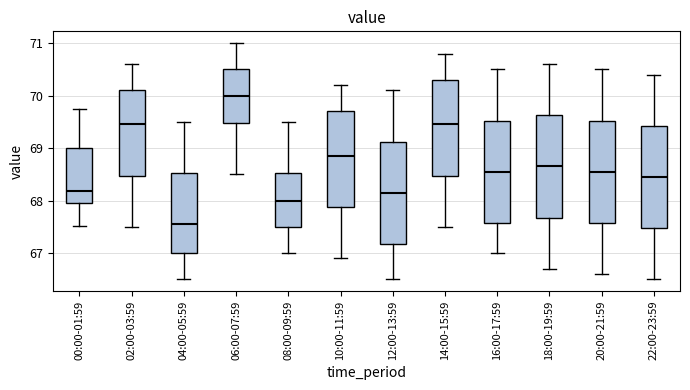

Which box's median line is the highest?

06:00-07:59